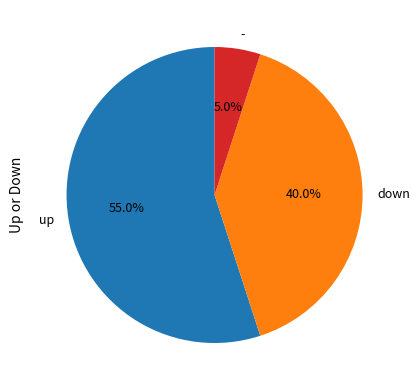

Does any single category account for the majority?

Yes